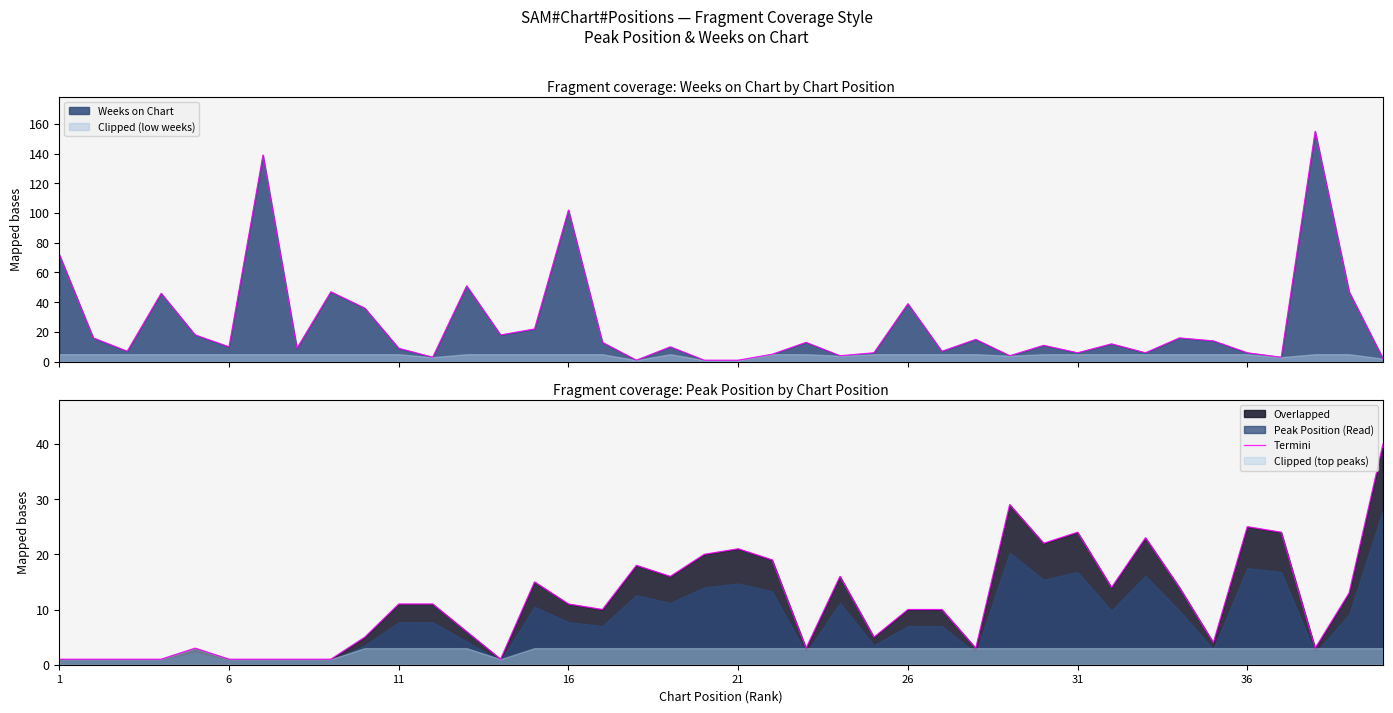

What is the highest value of the Clipped (low weeks) series?

5